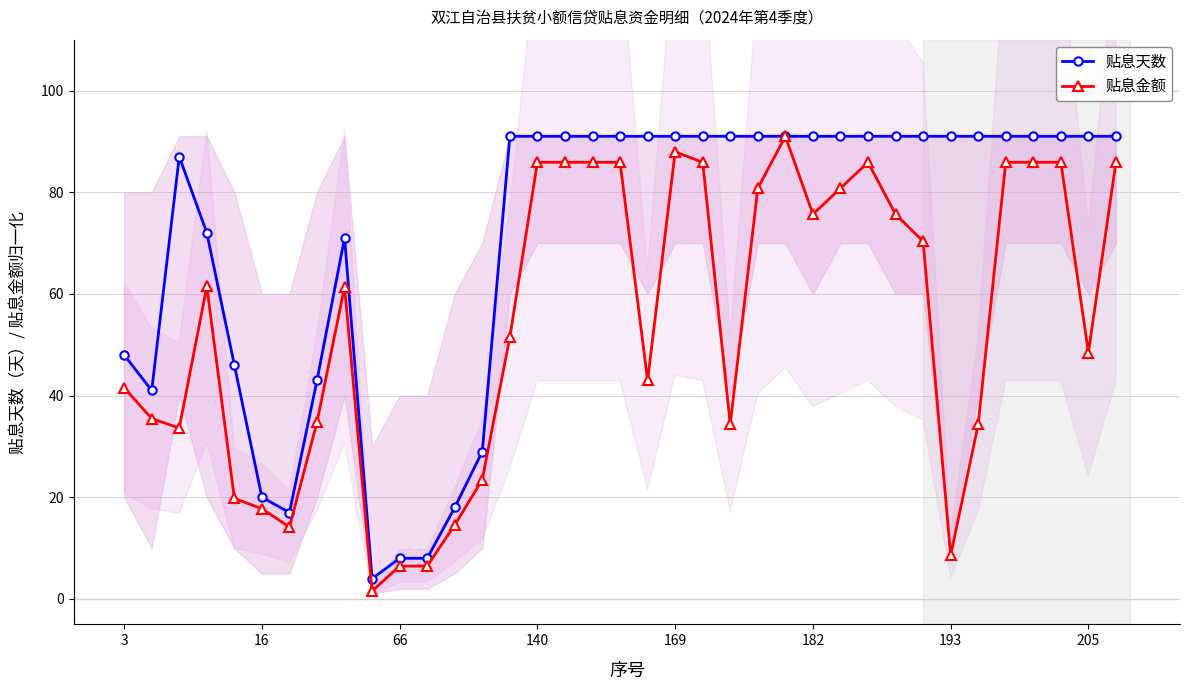

In 贴息天数, how many points are lower than both neighbors (excluding endpoints)?

3